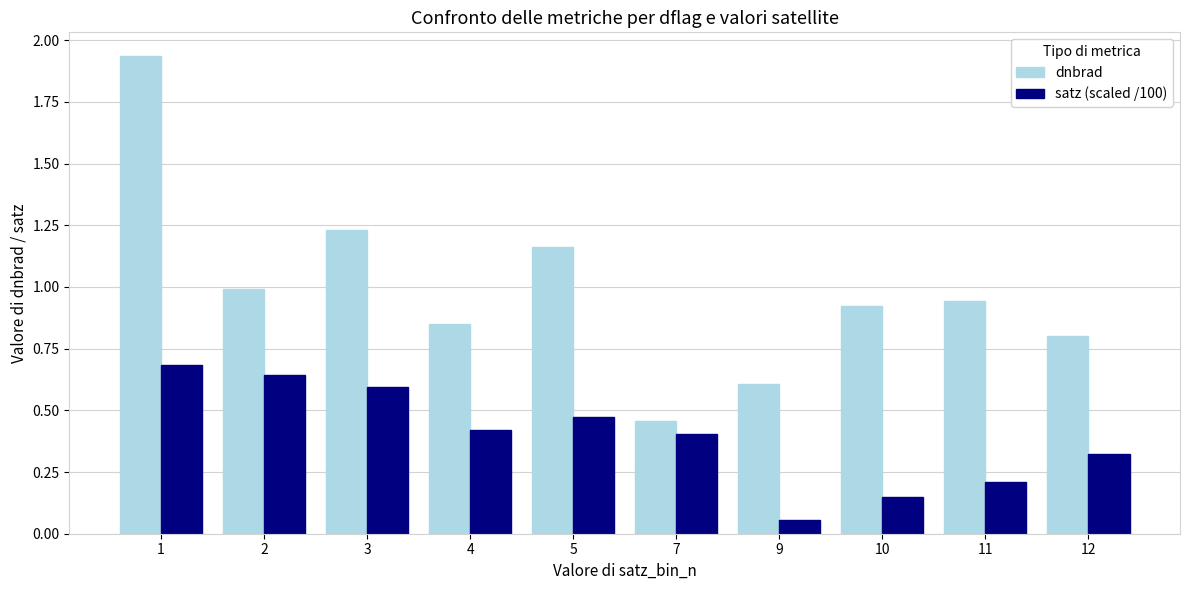

What is the sum of all satz (scaled /100) values?

4.0